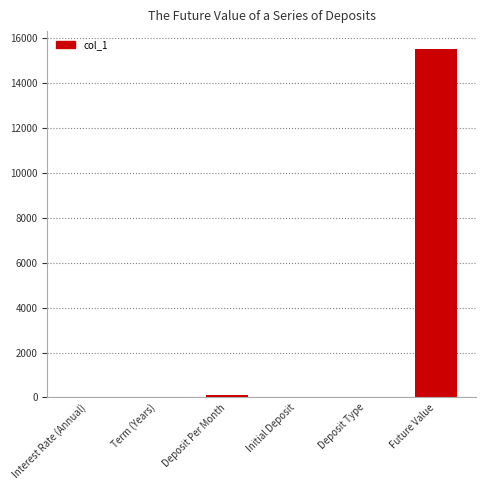

How many series are shown in this chart?

1